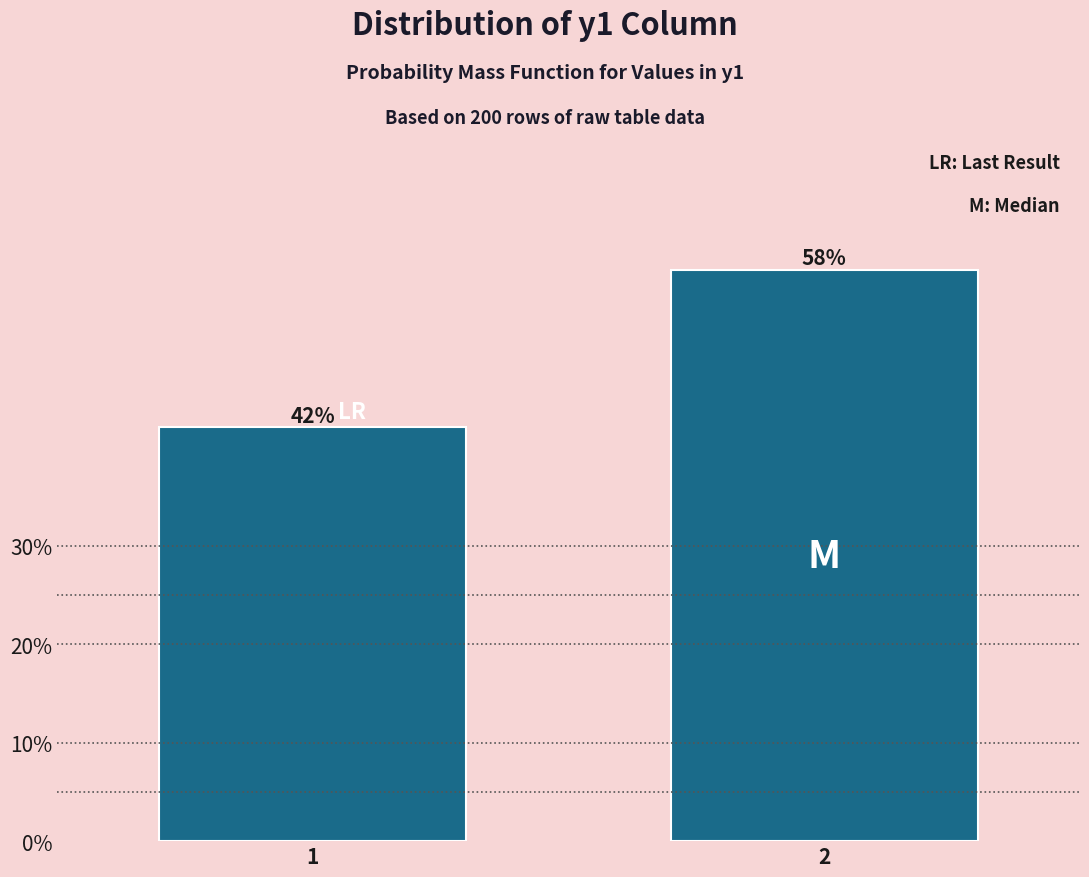

Does the chart contain any negative values?

No